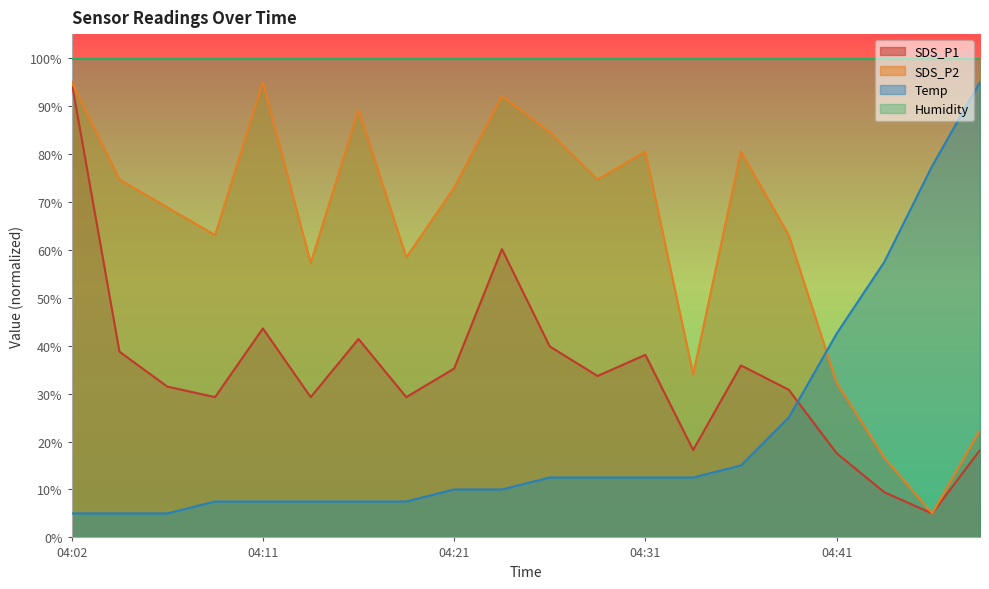

At which category does SDS_P2 reach its first local valley?

04:09